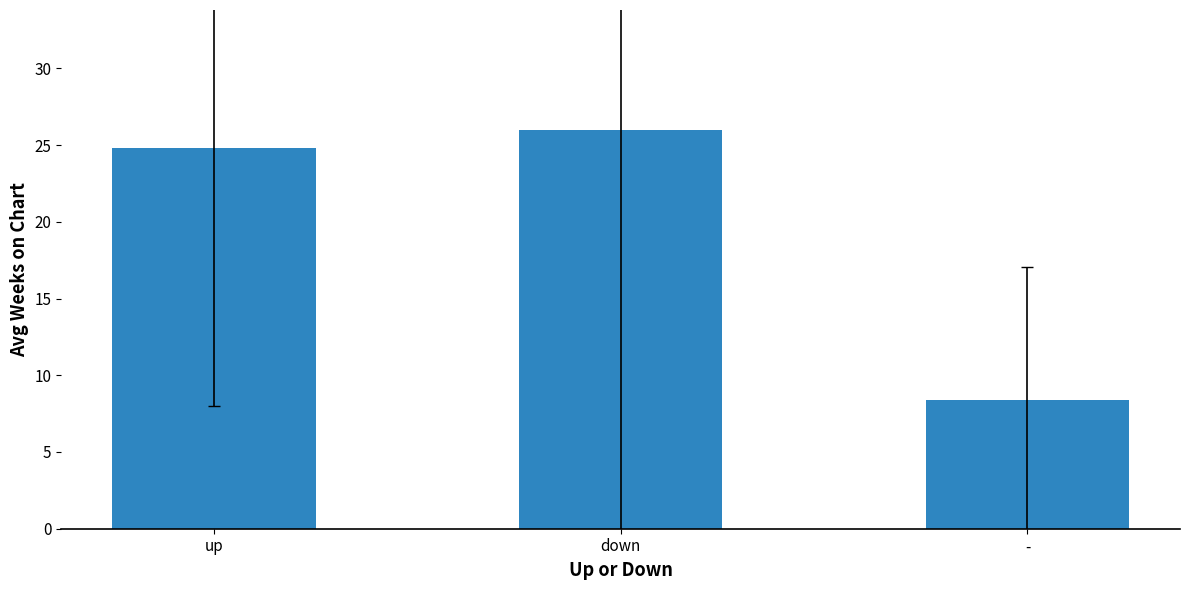

What is the difference between the maximum and minimum values?

17.6